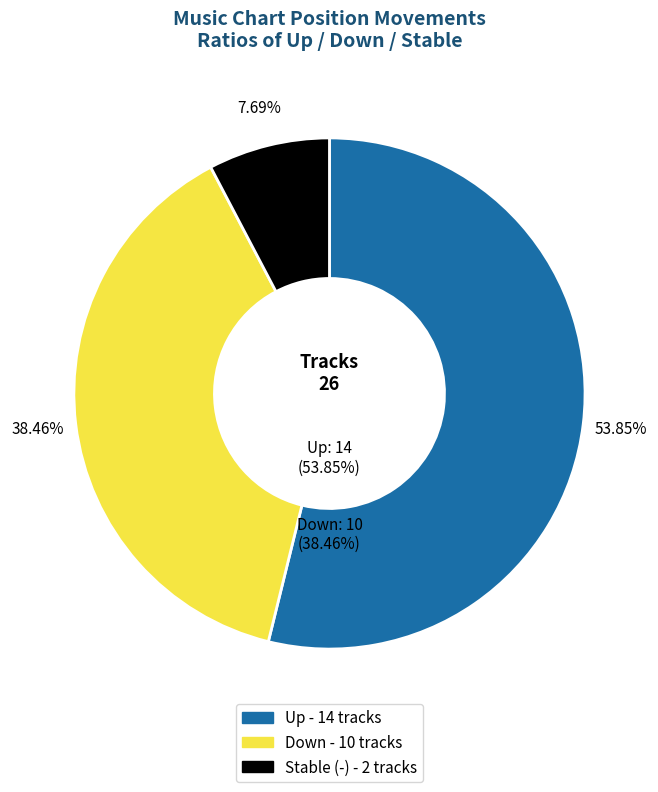

The down slice represents 29% of the pie. True or false?

False